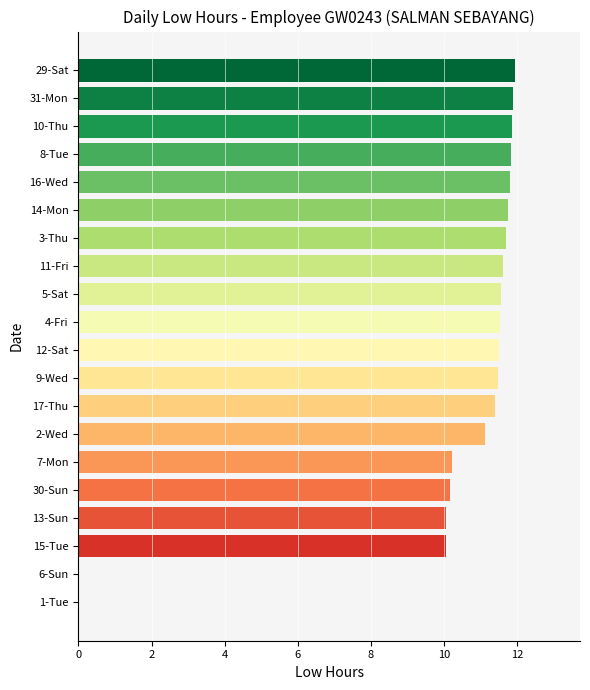

What is the ratio of the value at 13-Sun to the value at 29-Sat?

0.8